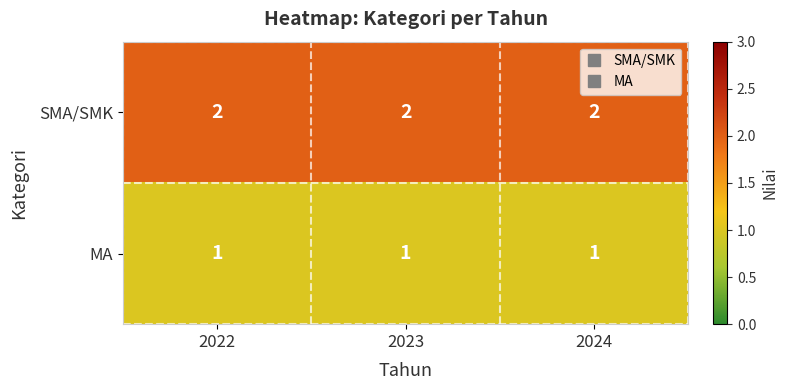

True or false: SMA/SMK has a value of 2 at 2023.

True